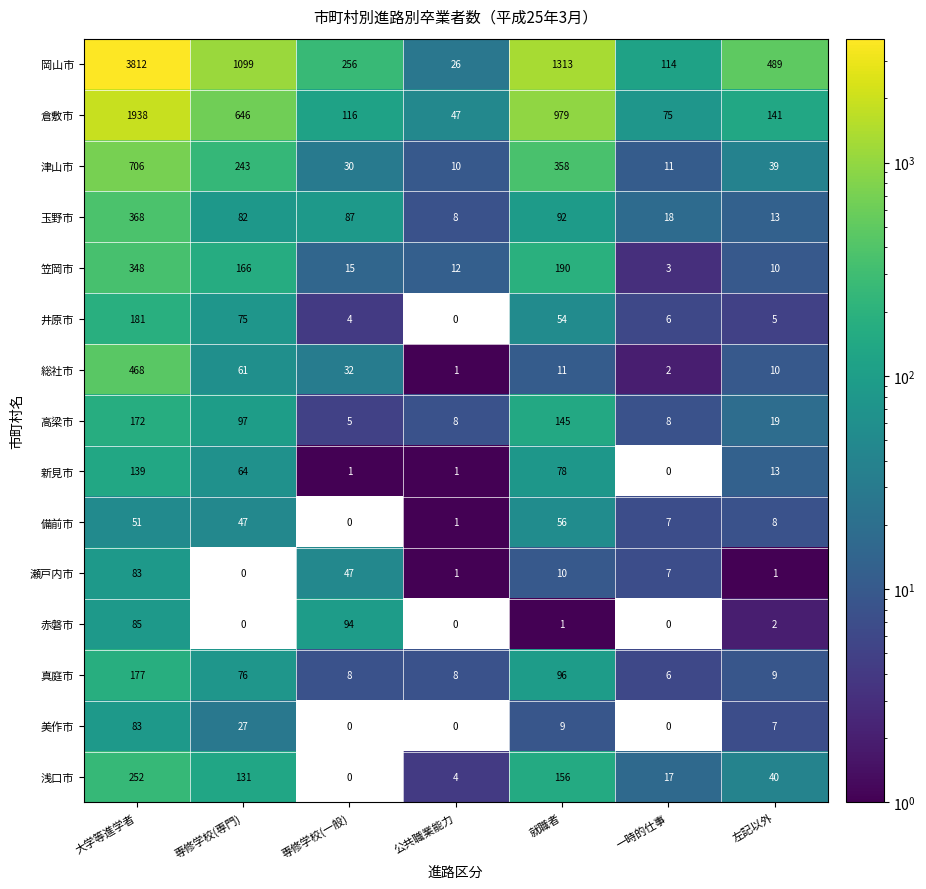

Which series changed the most between 専修学校(専門) and 一時的仕事?

岡山市